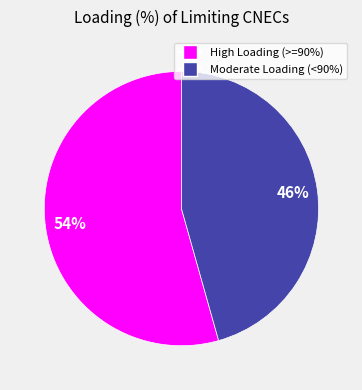

Is there any slice that represents more than half of the pie?

Yes